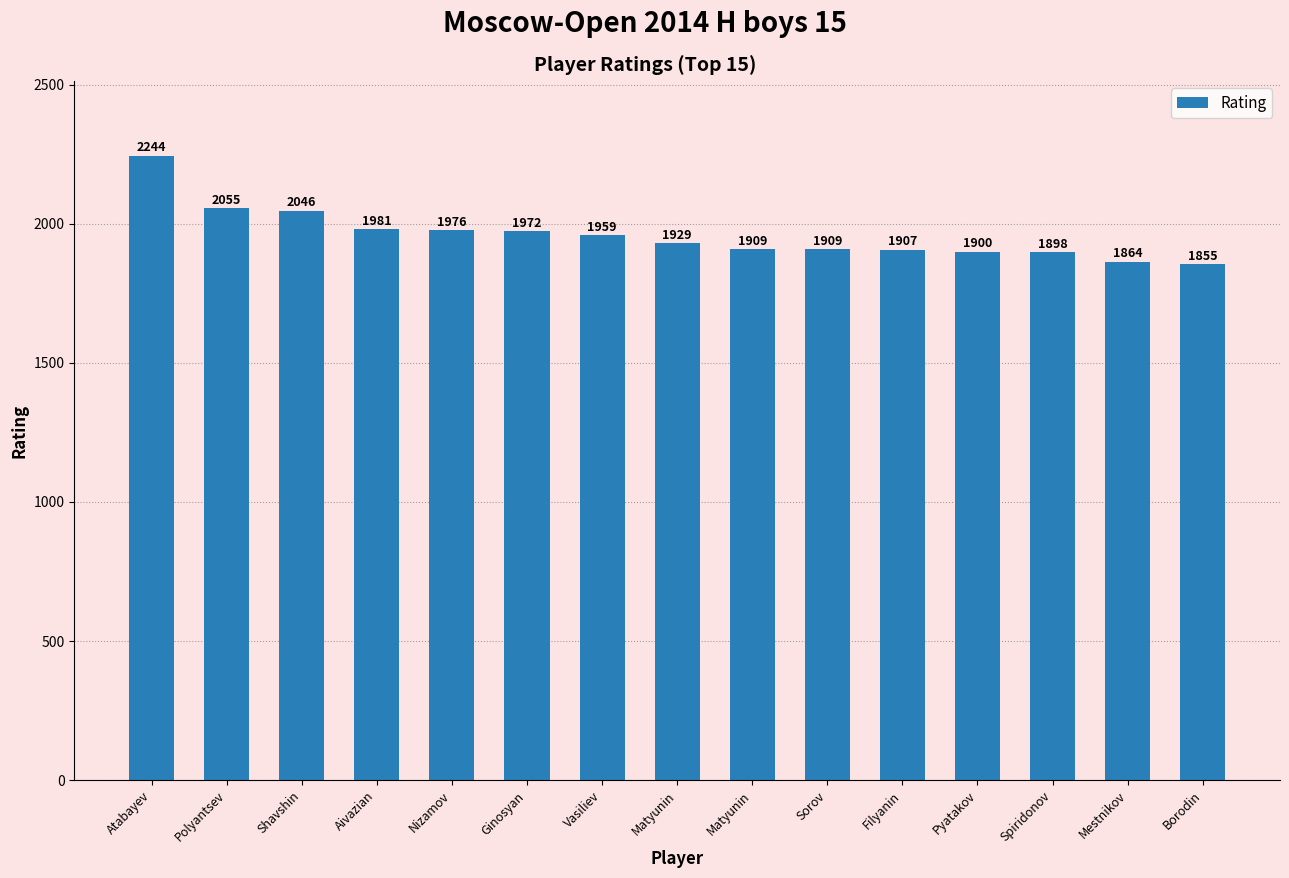

How many data points are less than 1929?

7